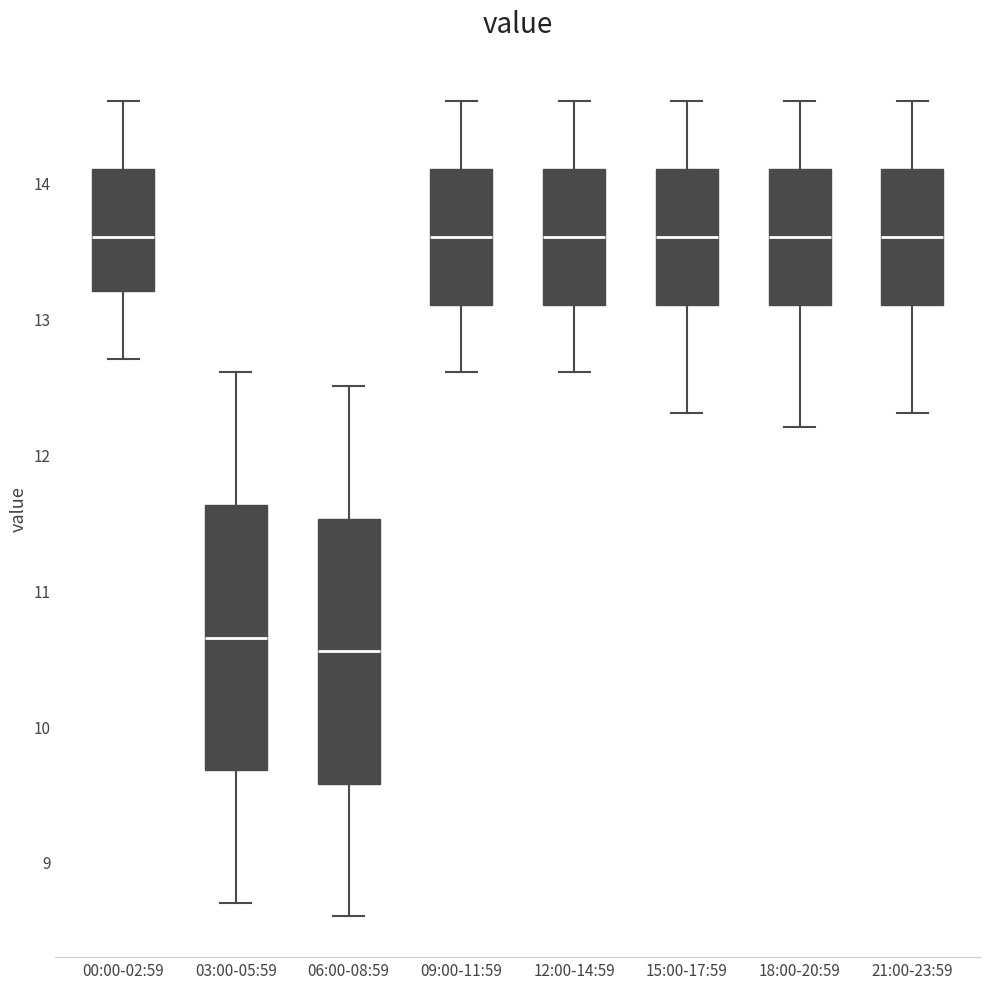

Where does the lower whisker of the box for 21:00-23:59 end on the y-axis? The values are not printed on the chart, so give them approximately, as read against the axis.

12.3